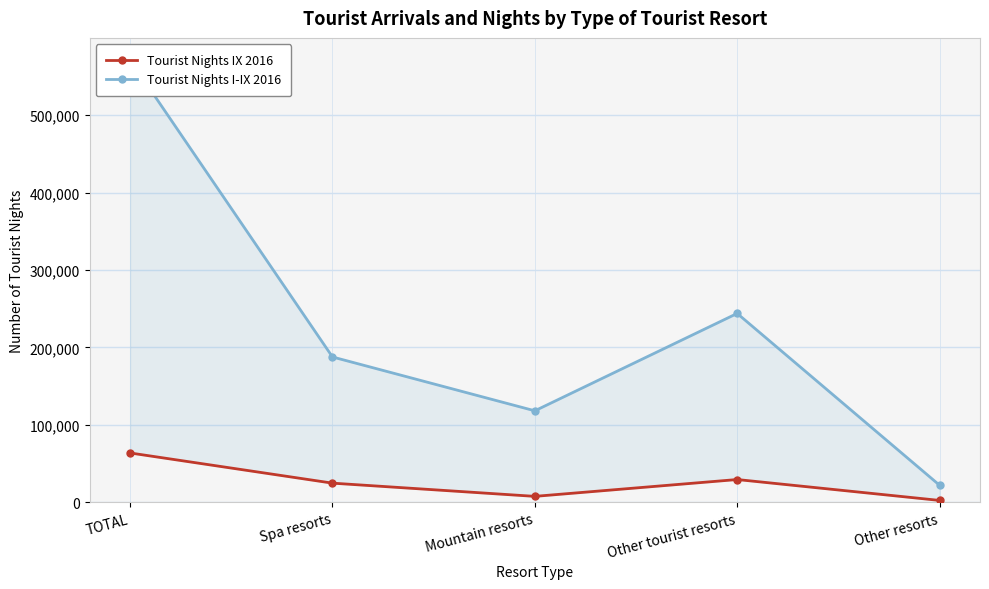

Read the Tourist Nights IX 2016 value at Mountain resorts.

7489